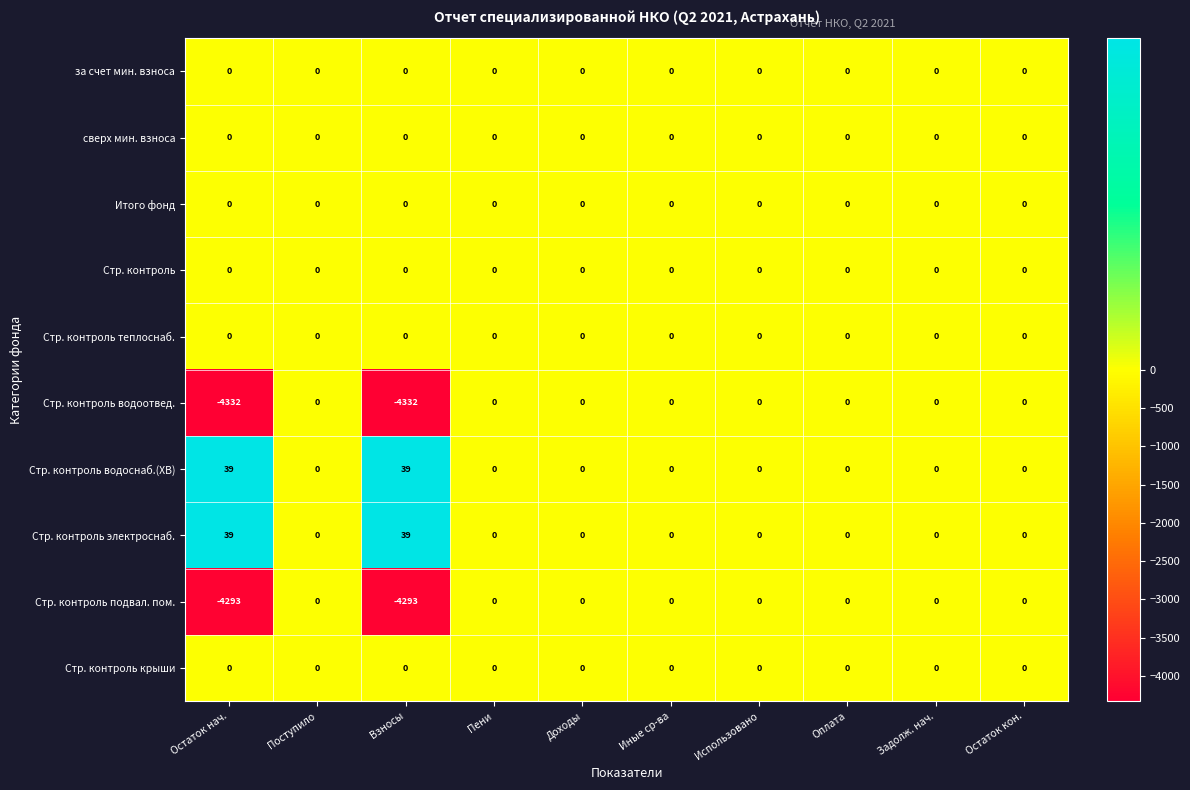

Which series has the largest range (max minus min)?

Стр. контроль водоотвед.